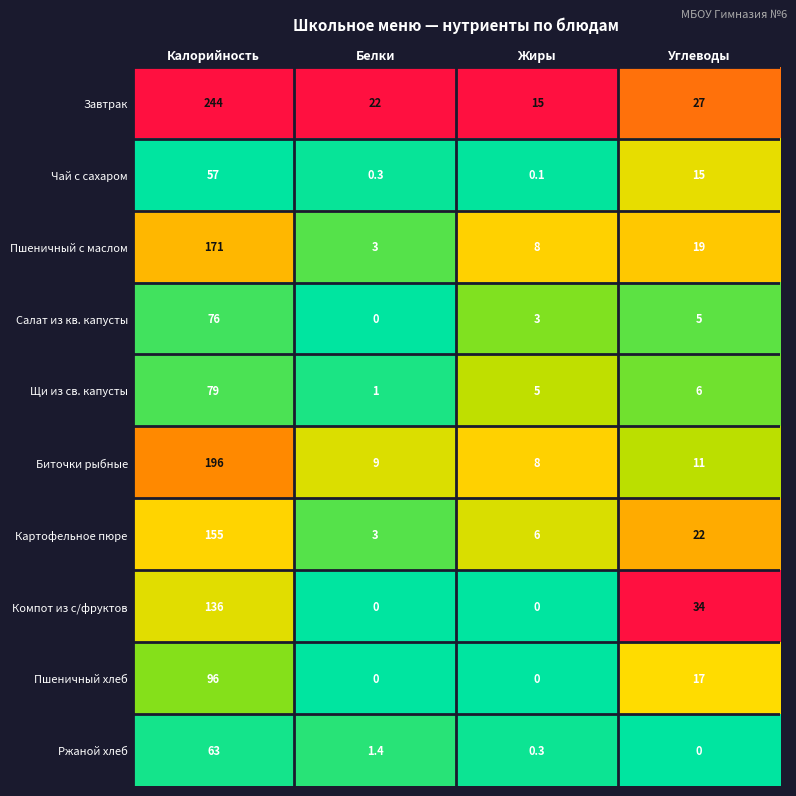

Which label corresponds to the largest value in the chart?

Калорийность